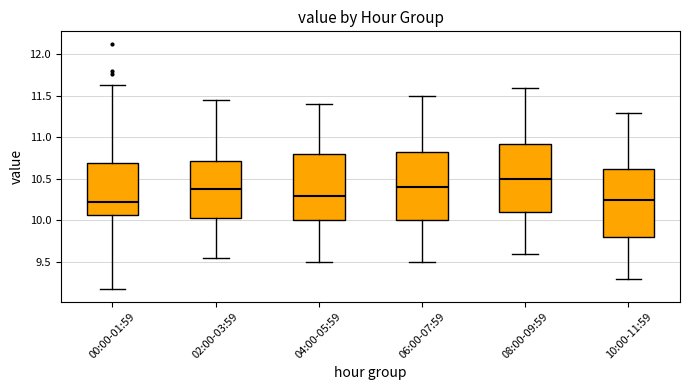

Where is the upper edge of the box for 06:00-07:59 on the y-axis? The values are not printed on the chart, so give them approximately, as read against the axis.

10.85